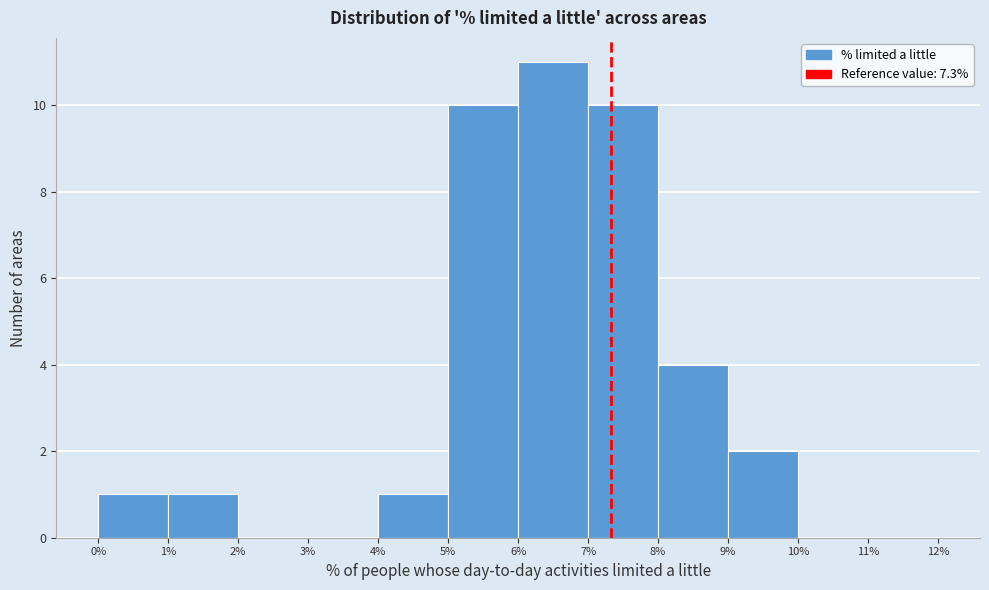

Over which range of the x-axis is the bar tallest?

6% to 7%